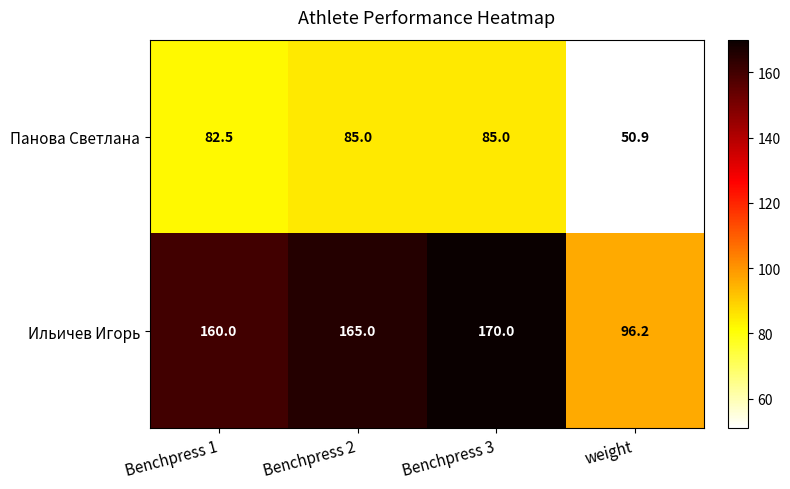

Which category has the highest value across all series?

Benchpress 3